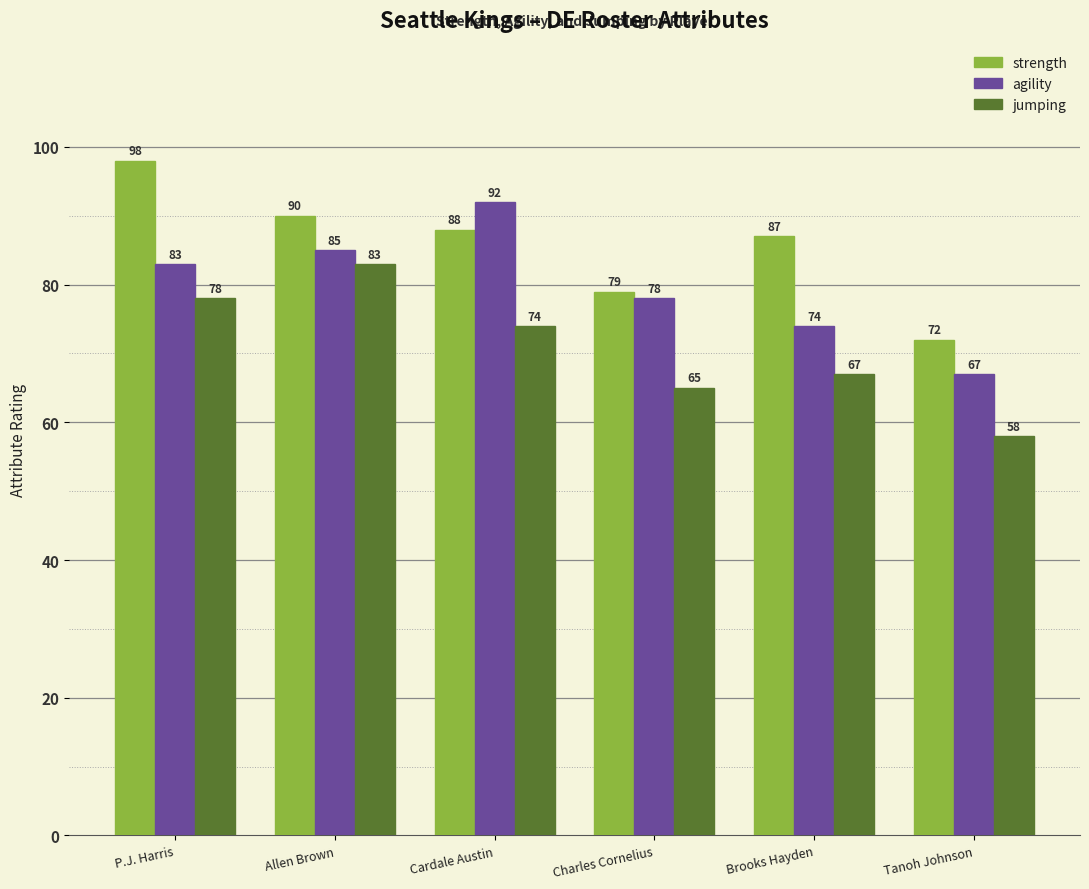

Reading right to left, list all the values displayed in this chart.

strength: 72	87	79	88	90	98
agility: 67	74	78	92	85	83
jumping: 58	67	65	74	83	78